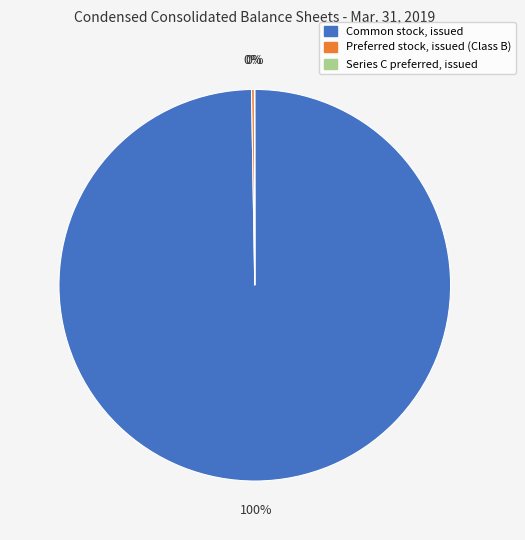

True or false: Common stock, issued accounts for 100% of the total.

True